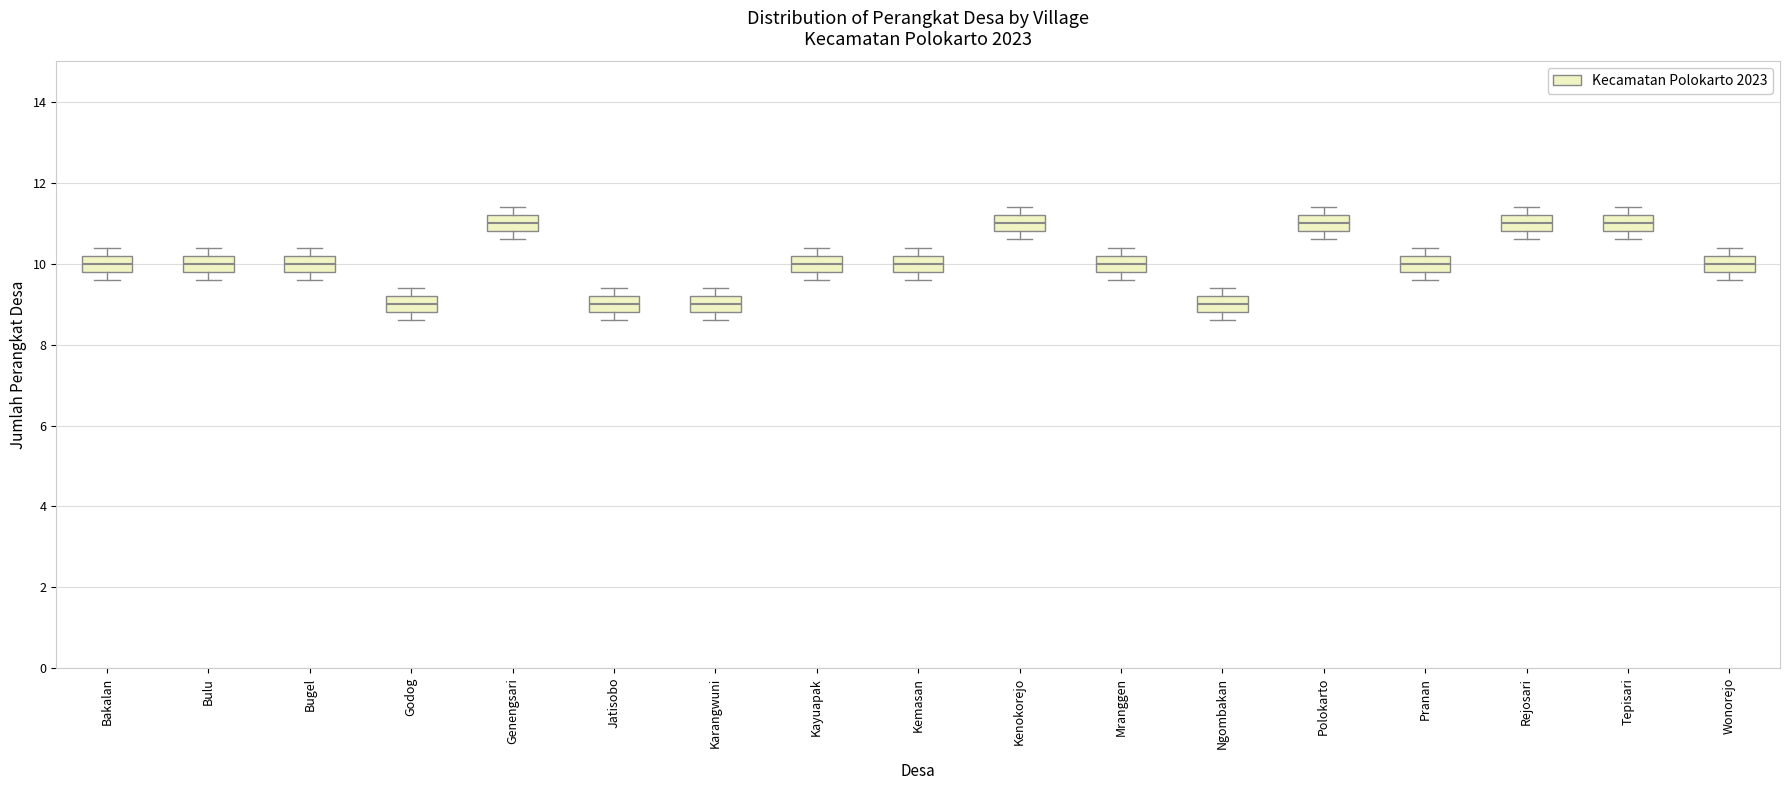

Where does the upper whisker of the box for Jatisobo end on the y-axis? The values are not printed on the chart, so give them approximately, as read against the axis.

9.4